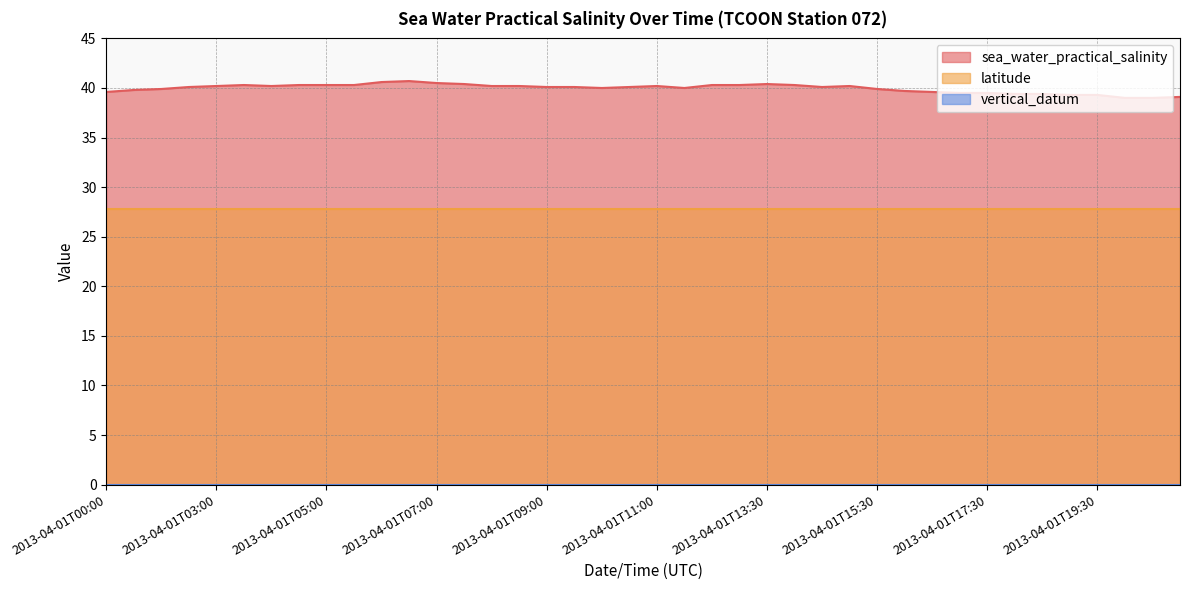

How many lines are shown in the chart?

3